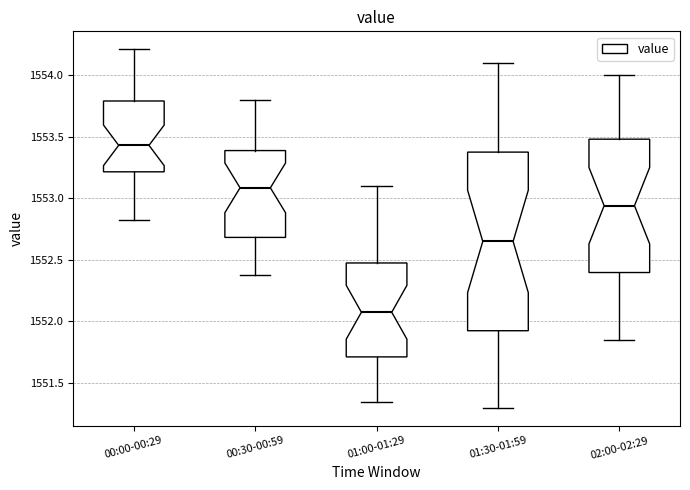

Which box is the tallest, from its lower edge to its upper edge?

01:30-01:59